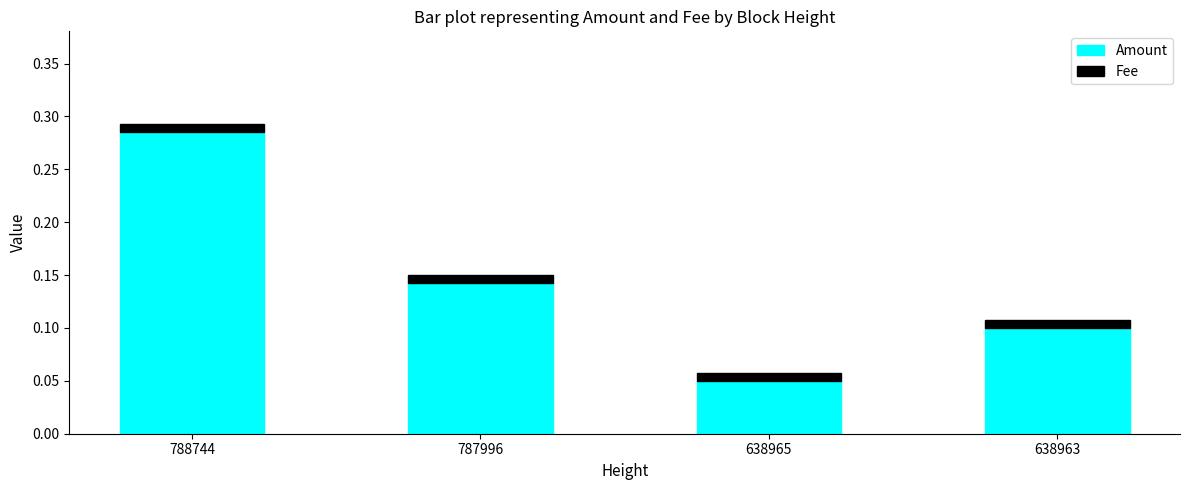

The value of Amount at 788744 is 0.2. True or false?

False